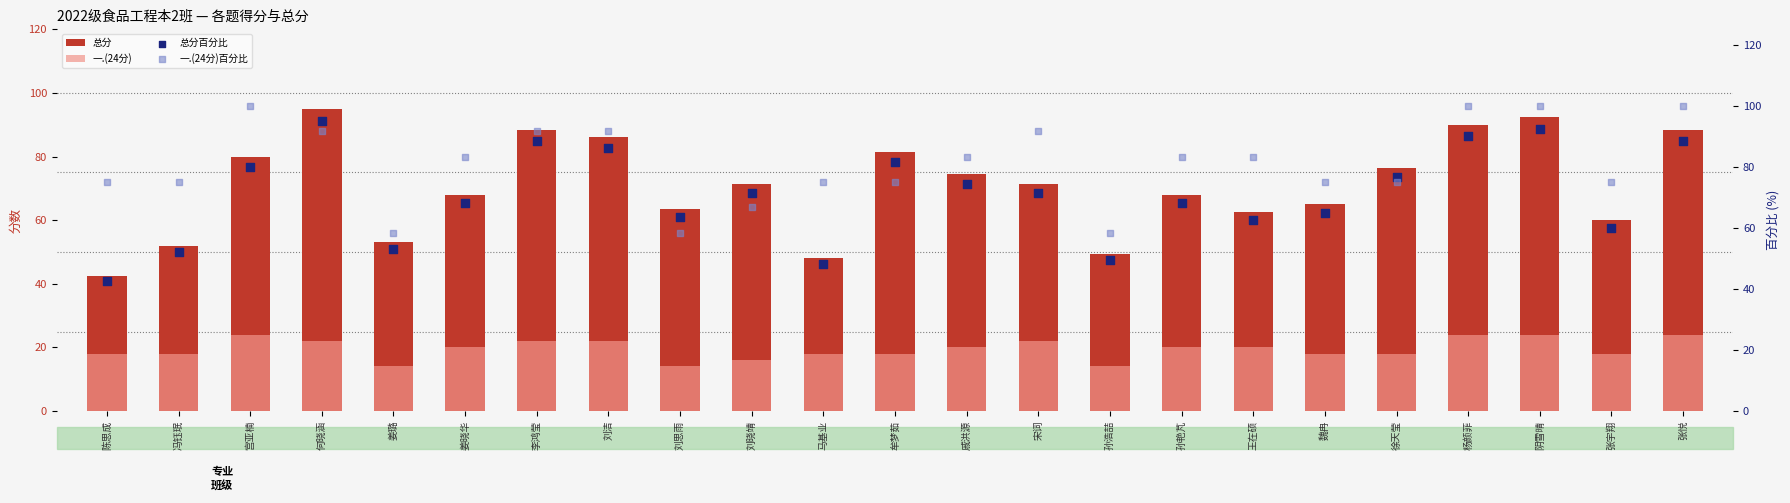

Which series contains the lowest Y value?

一.(24分)